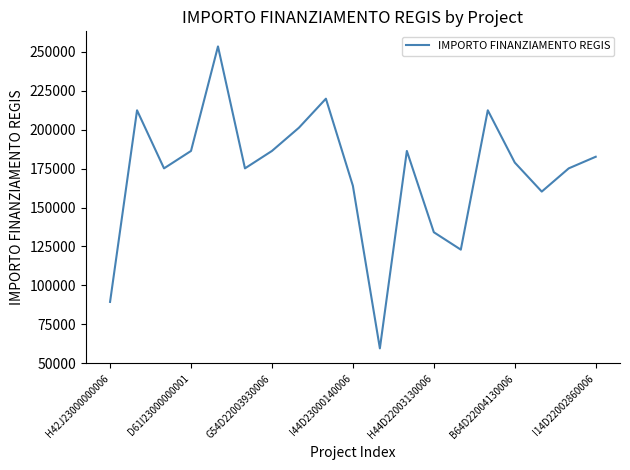

What is the smallest value displayed?

59613.0